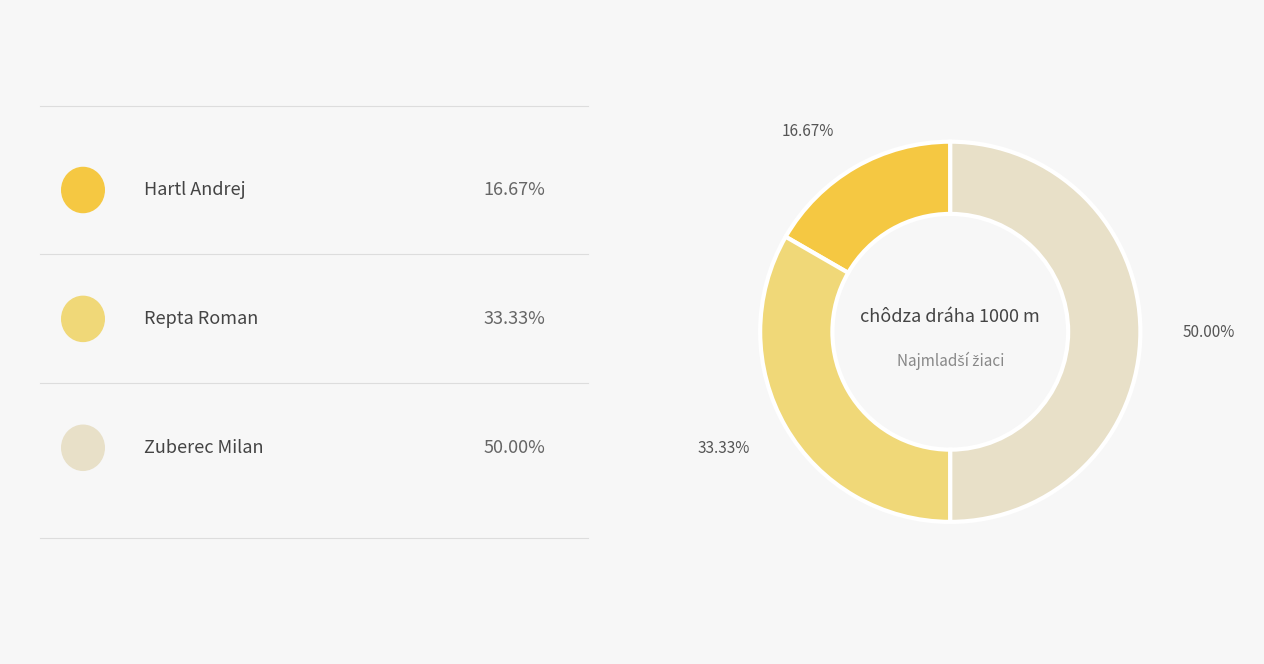

To the nearest percent, what is the average slice percentage?

33%